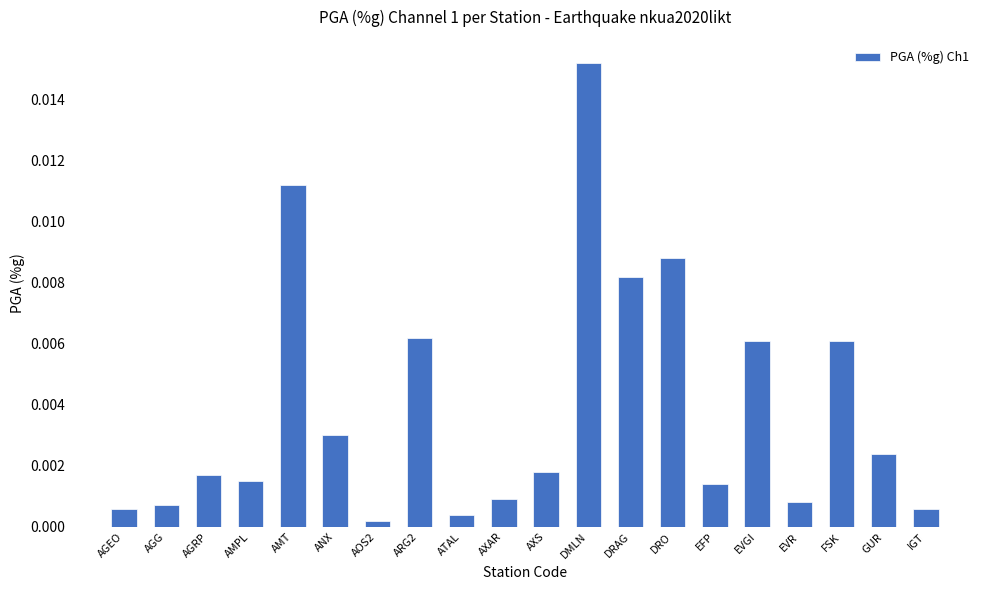

Which category has the highest value across all series?

DMLN